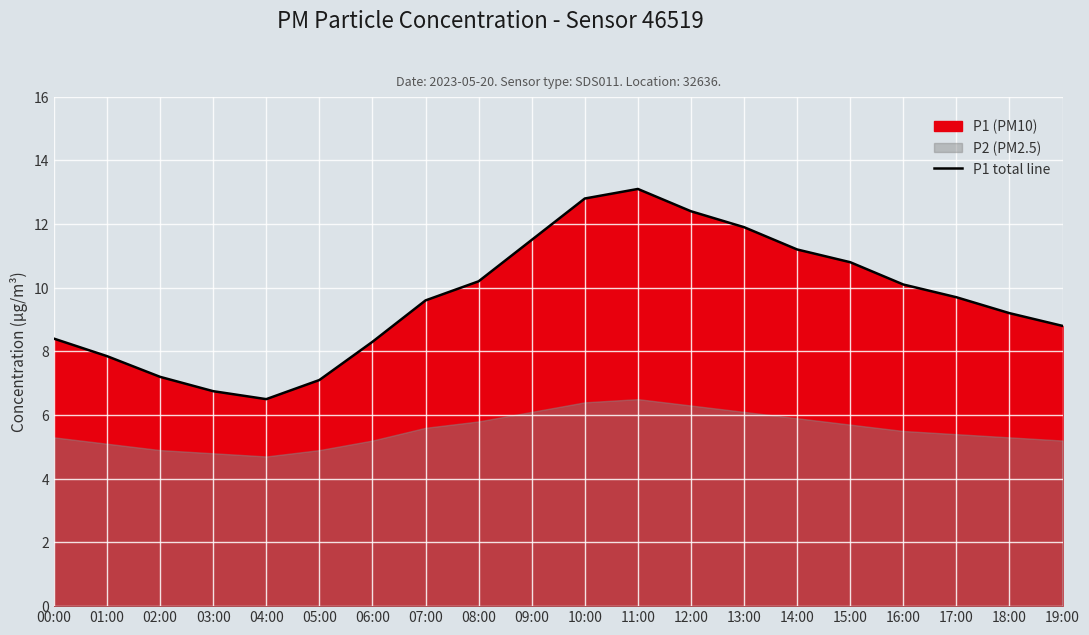

At which label is the value closest to 9?

18:00